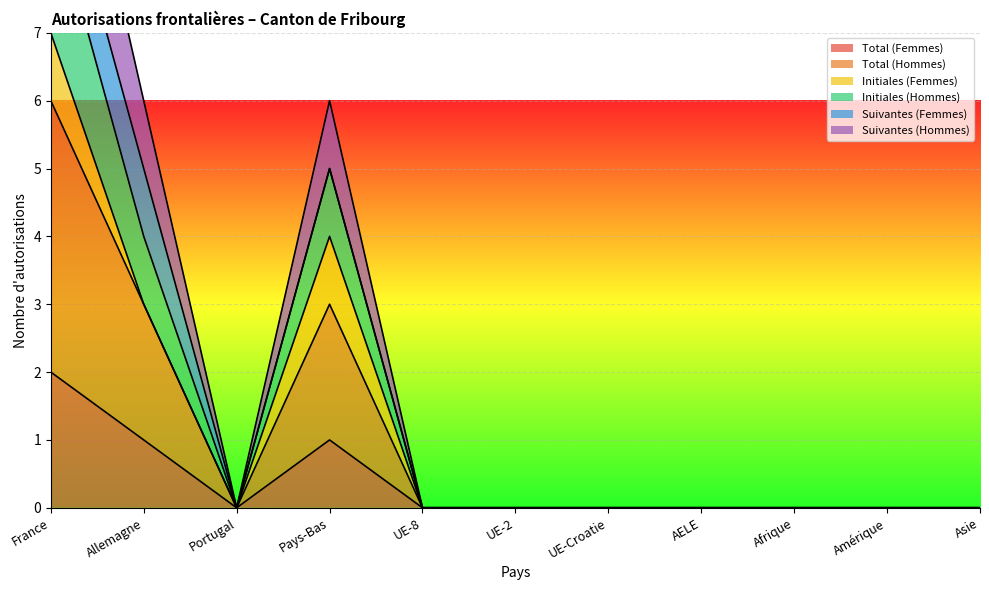

True or false: Total (Hommes) and Total (Femmes) cross at least once.

False